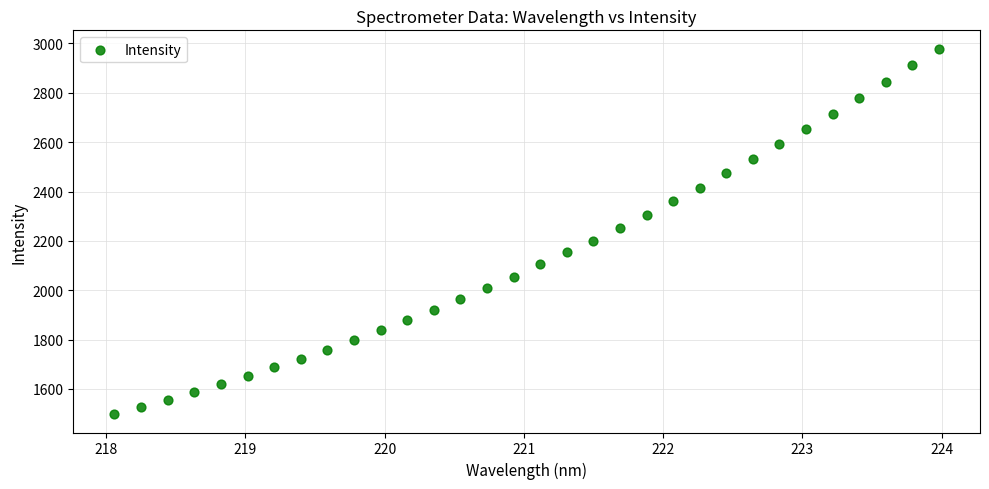

What is the range of X values (max minus min)?

5.9